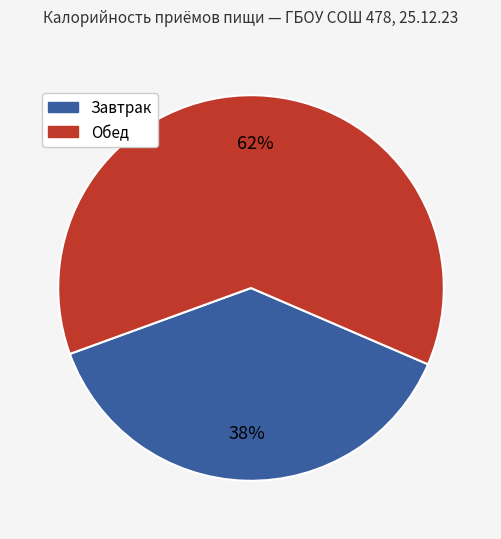

To the nearest percent, what is the average slice percentage?

50%